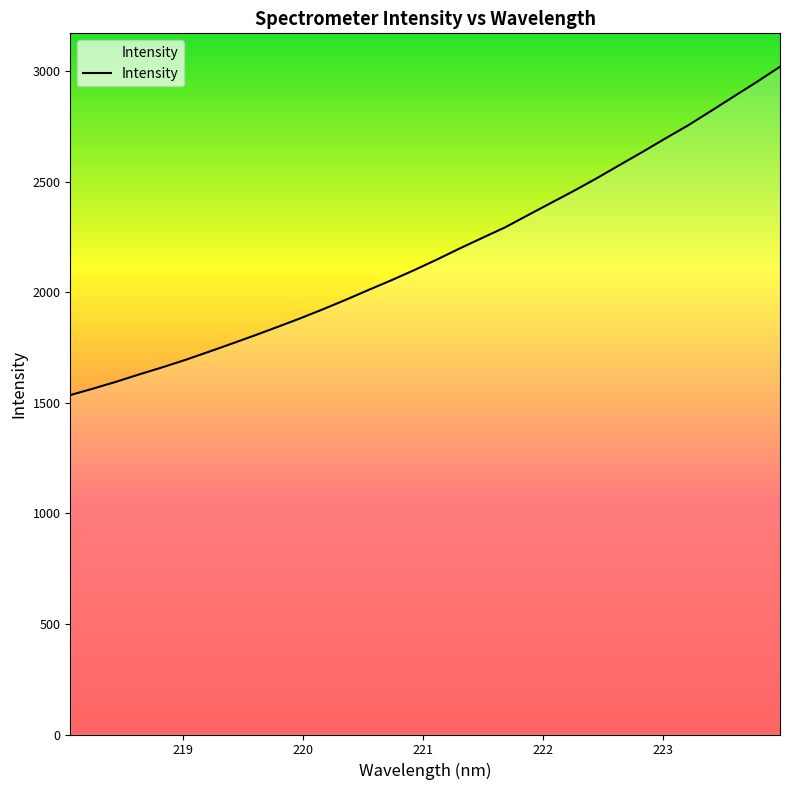

What is the smallest value displayed?

1535.8